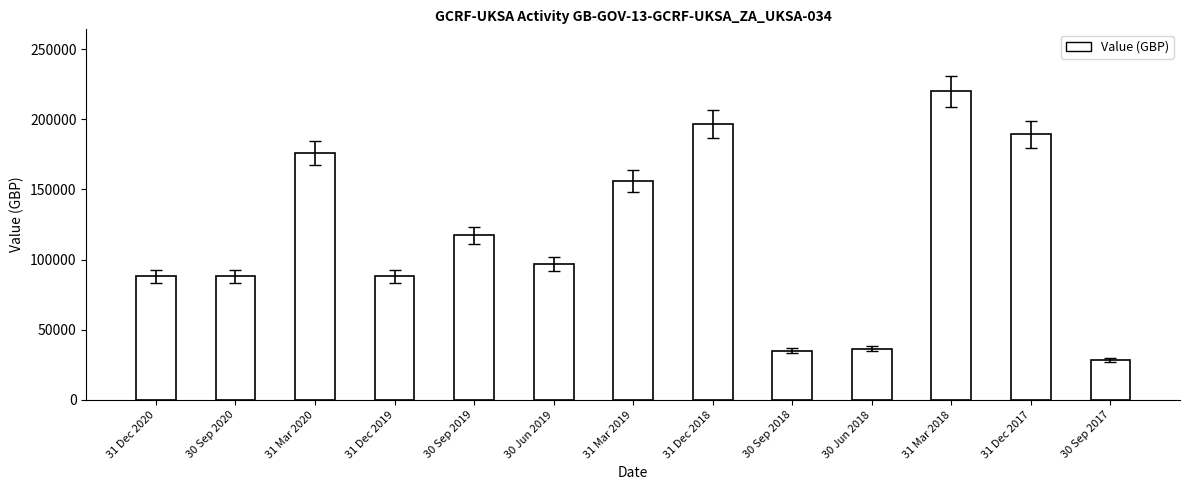

What is the label of the 1st bar from the right?

30 Sep 2017